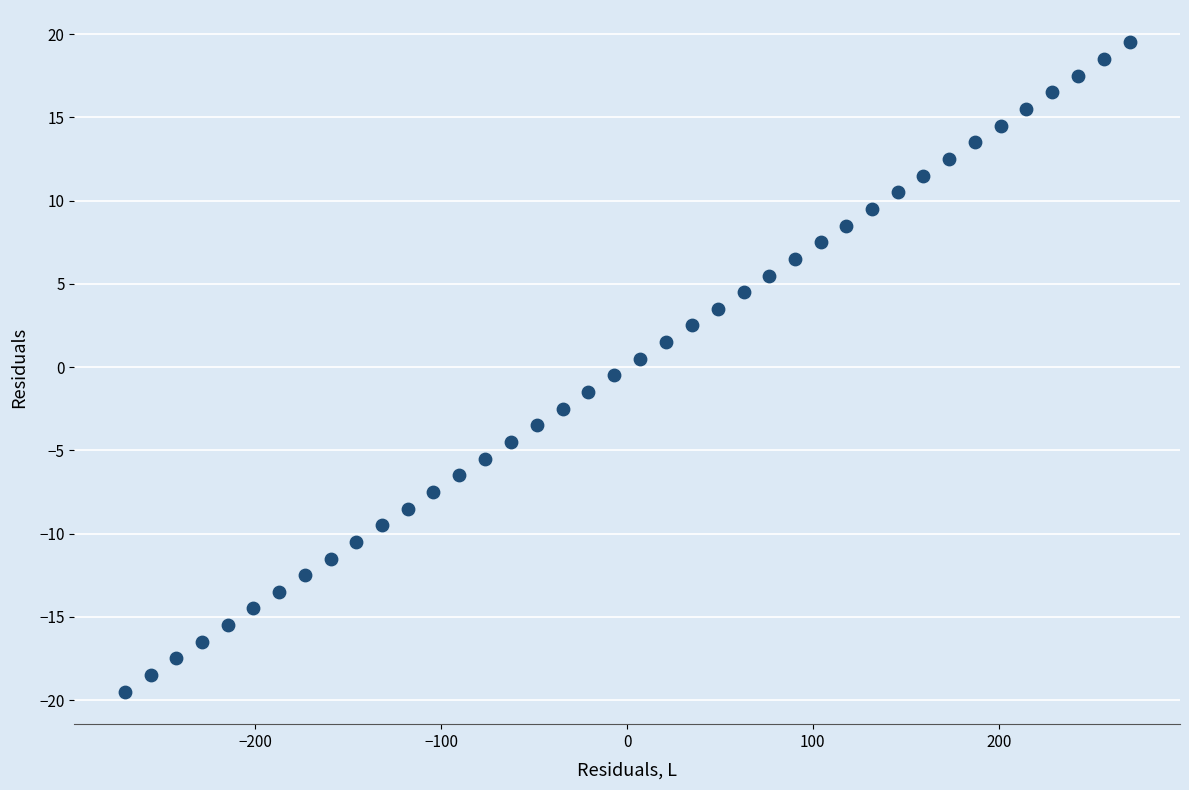

What is the range of Y values (max minus min)?

39.0